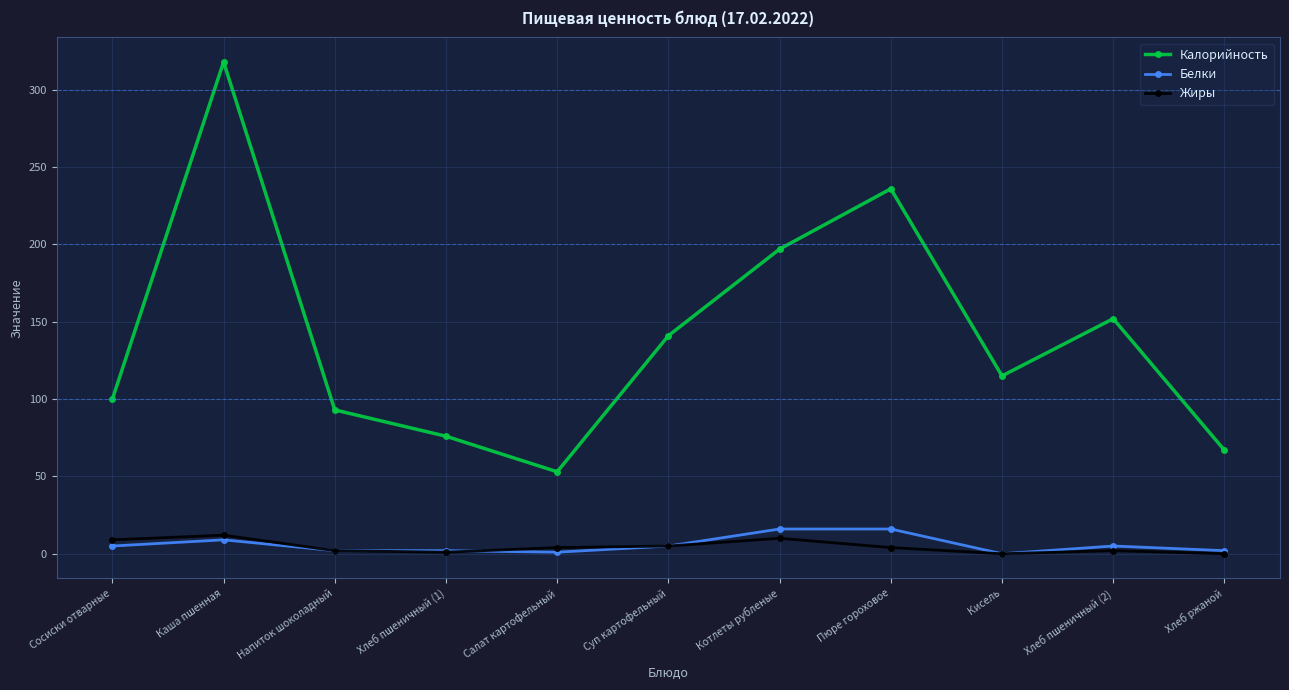

The Жиры series shows 1 at Хлеб пшеничный (1). True or false?

True